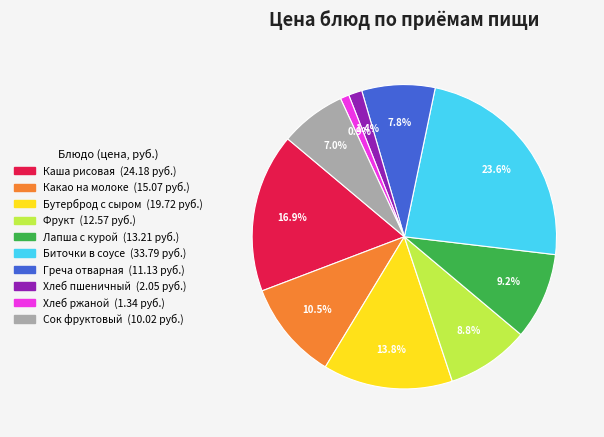

What percentage is the Хлеб ржаной slice, to the nearest percent?

1%